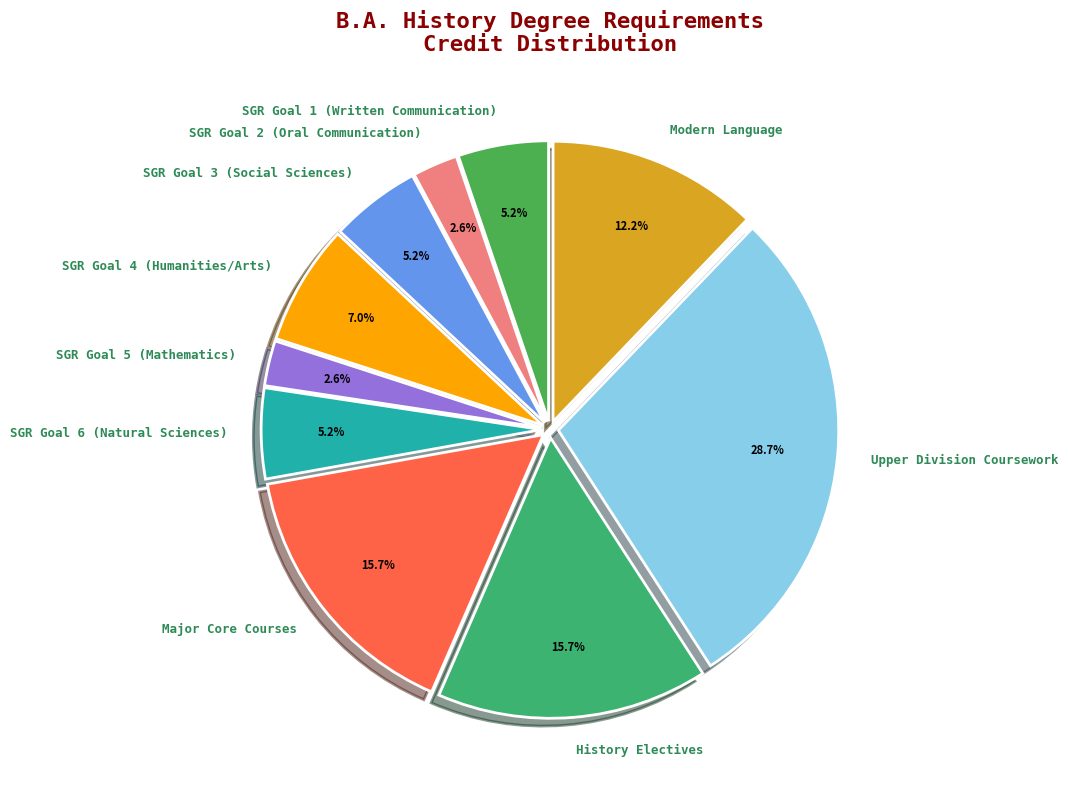

Approximately how many times larger is the value at SGR Goal 1 (Written Communication) compared to SGR Goal 6 (Natural Sciences)?

1.0